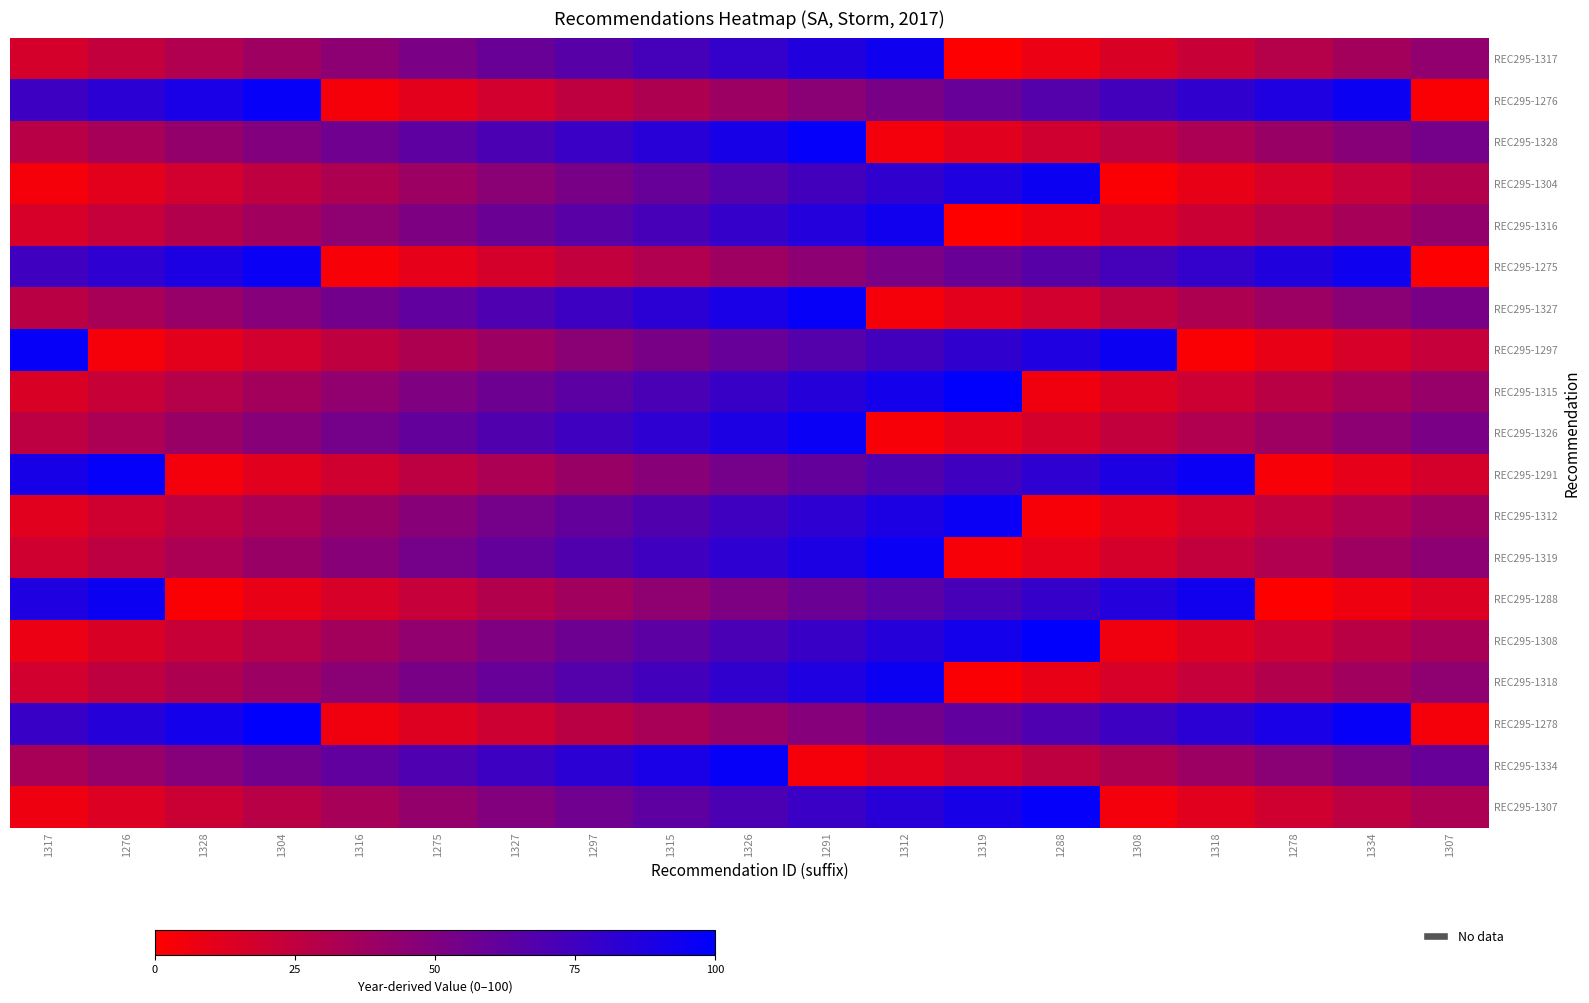

Count the number of categories in the chart.

19